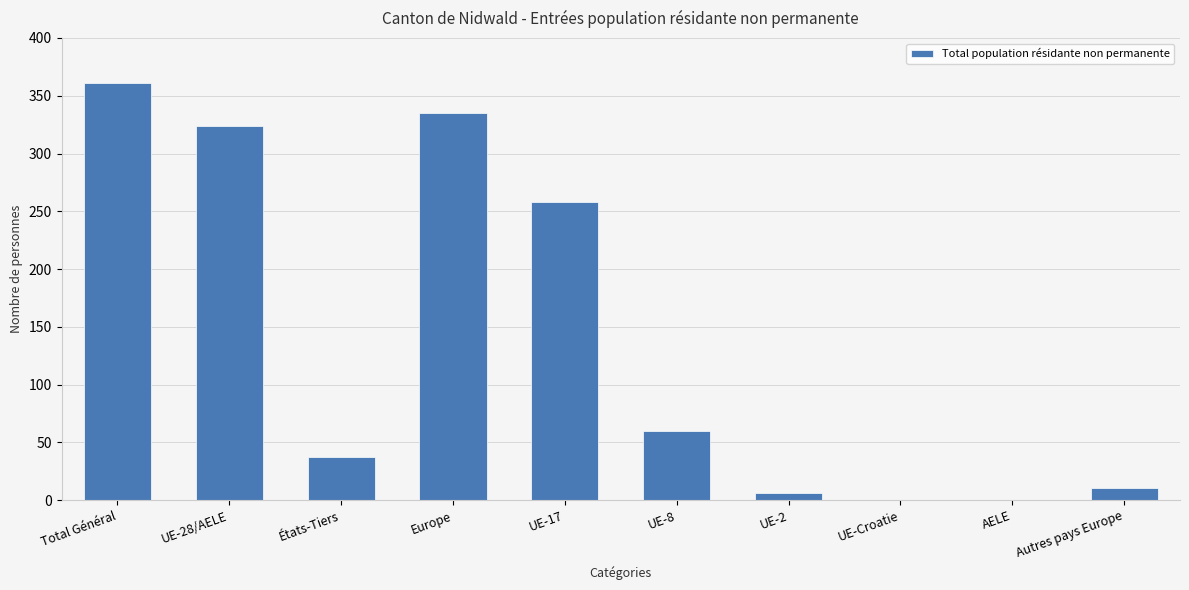

Which has a higher value, États-Tiers or UE-Croatie?

États-Tiers